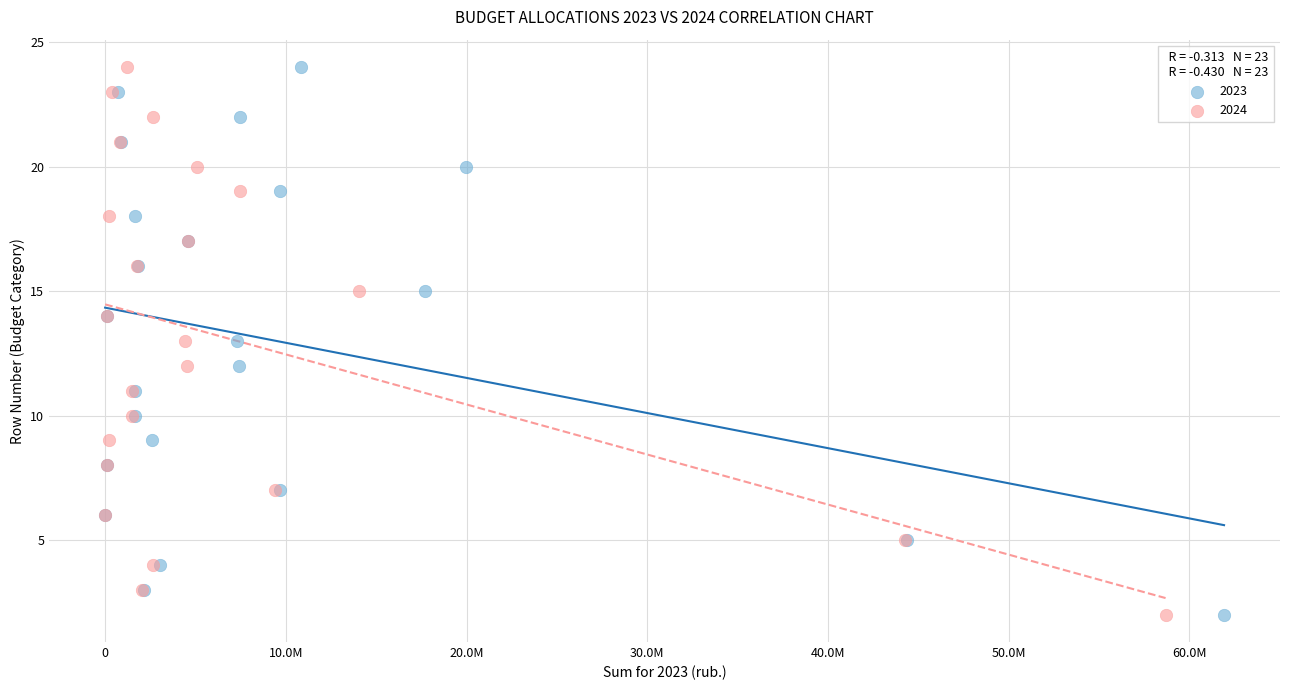

What are all the series names shown in the legend?

2023, 2024